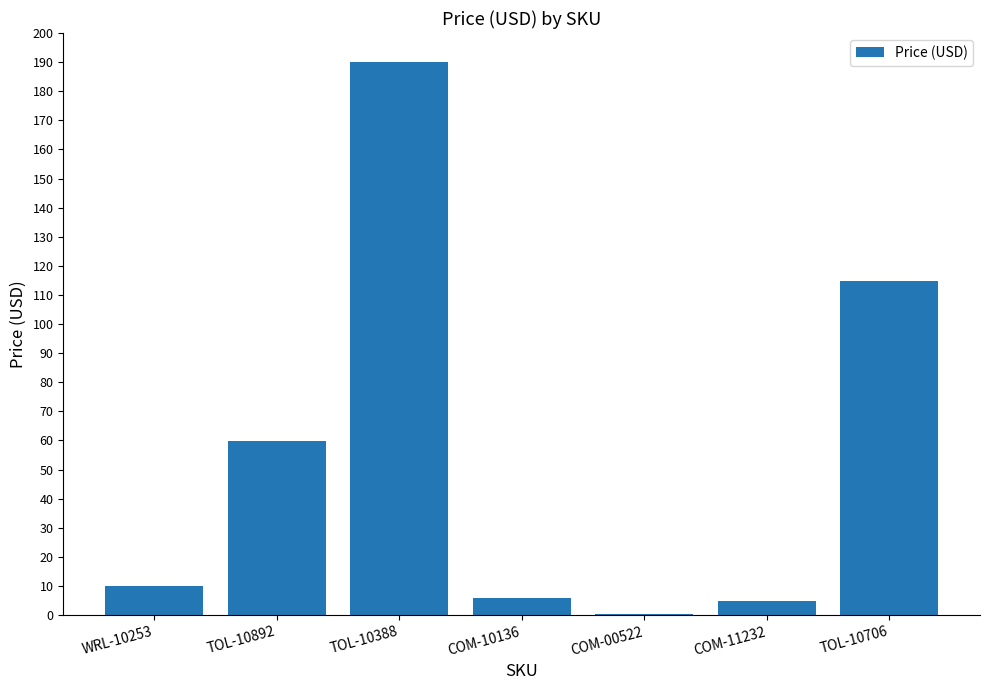

Which label corresponds to the largest value in the chart?

TOL-10388